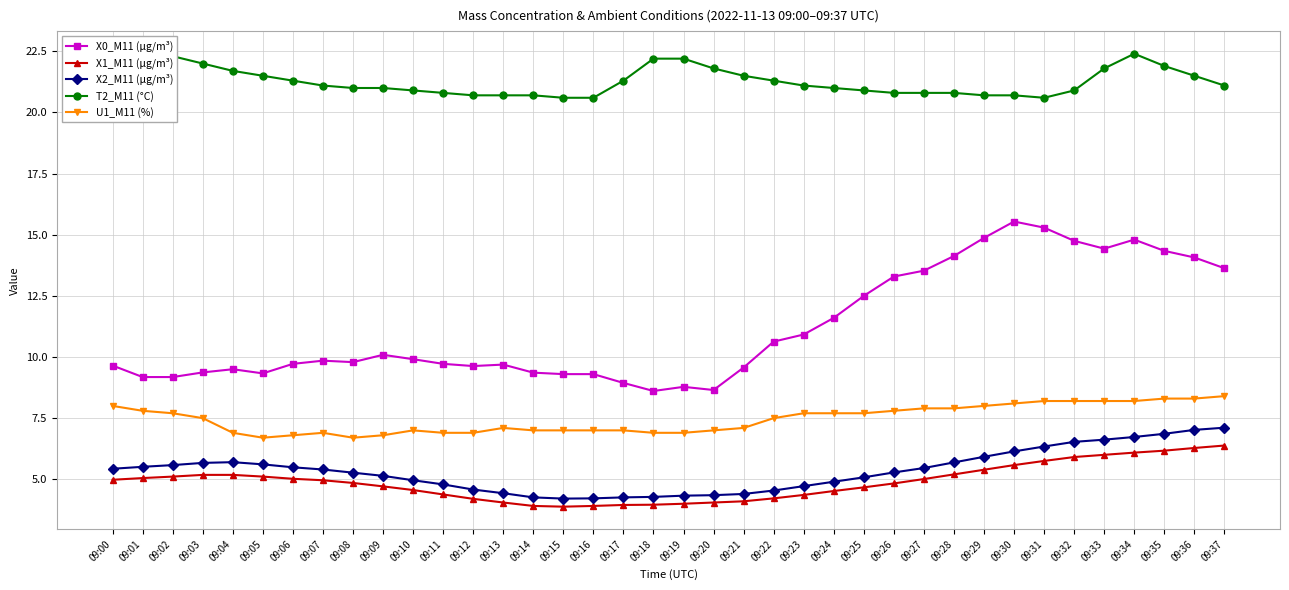

True or false: T2_M11 (°C) has more than 2 points higher than both neighbors.

False